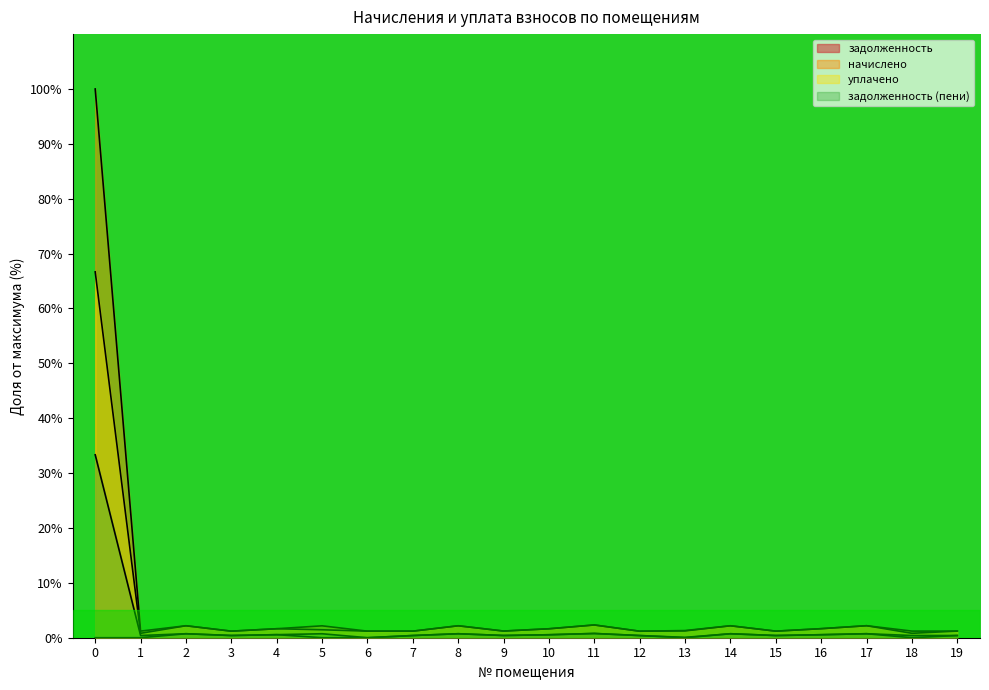

What is the total value across all series at 5?

4.3